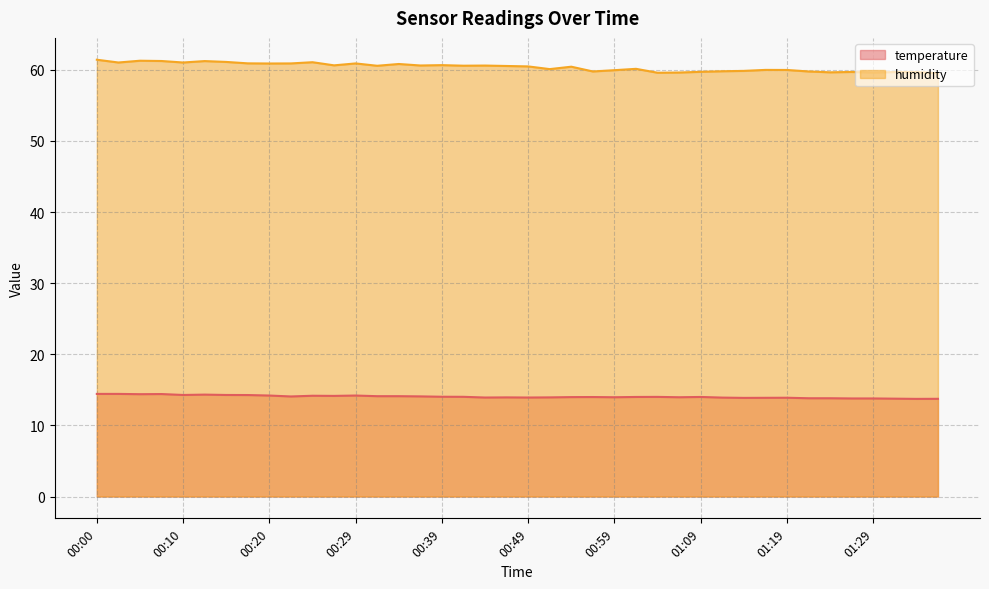

What value does the temperature series have at 00:39?

14.0